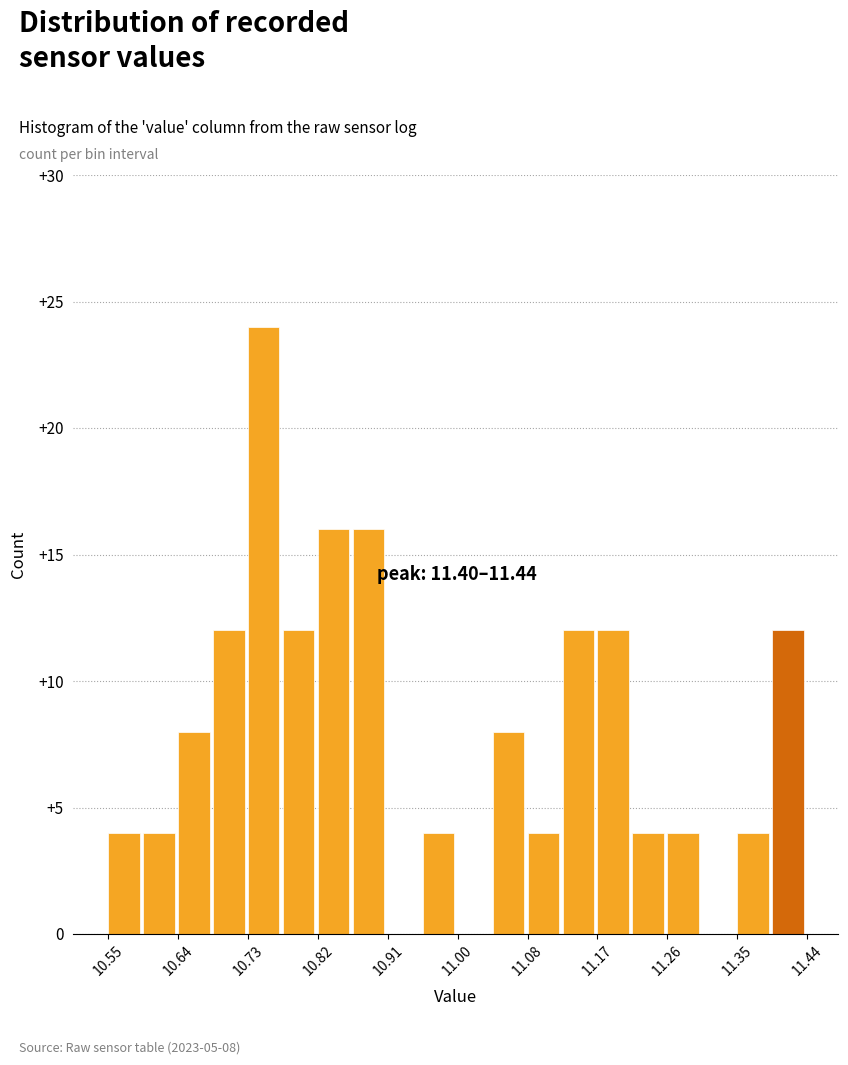

Which range on the x-axis has the tallest bar?

10.73 to 10.77